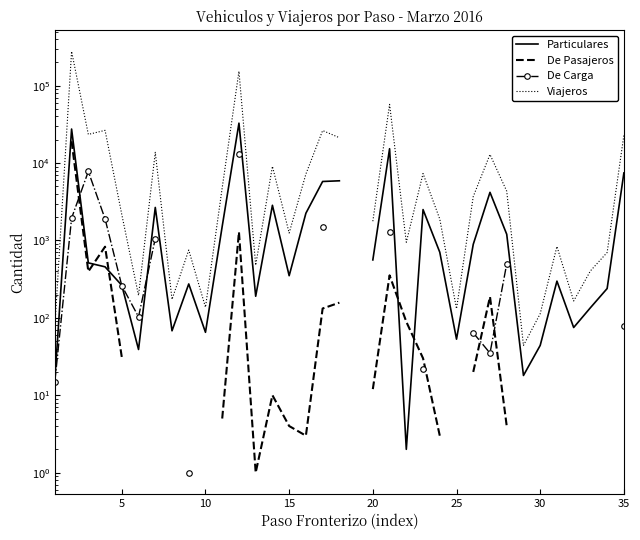

Rank the series by their maximum value, from highest to lowest.

Viajeros, Particulares, De Pasajeros, De Carga